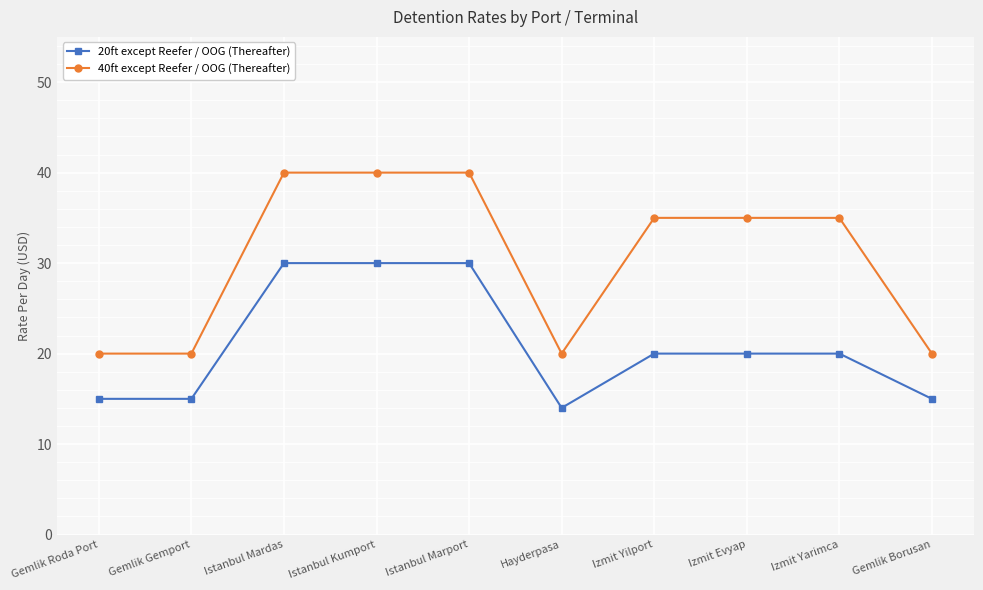

How many lines are shown in the chart?

2